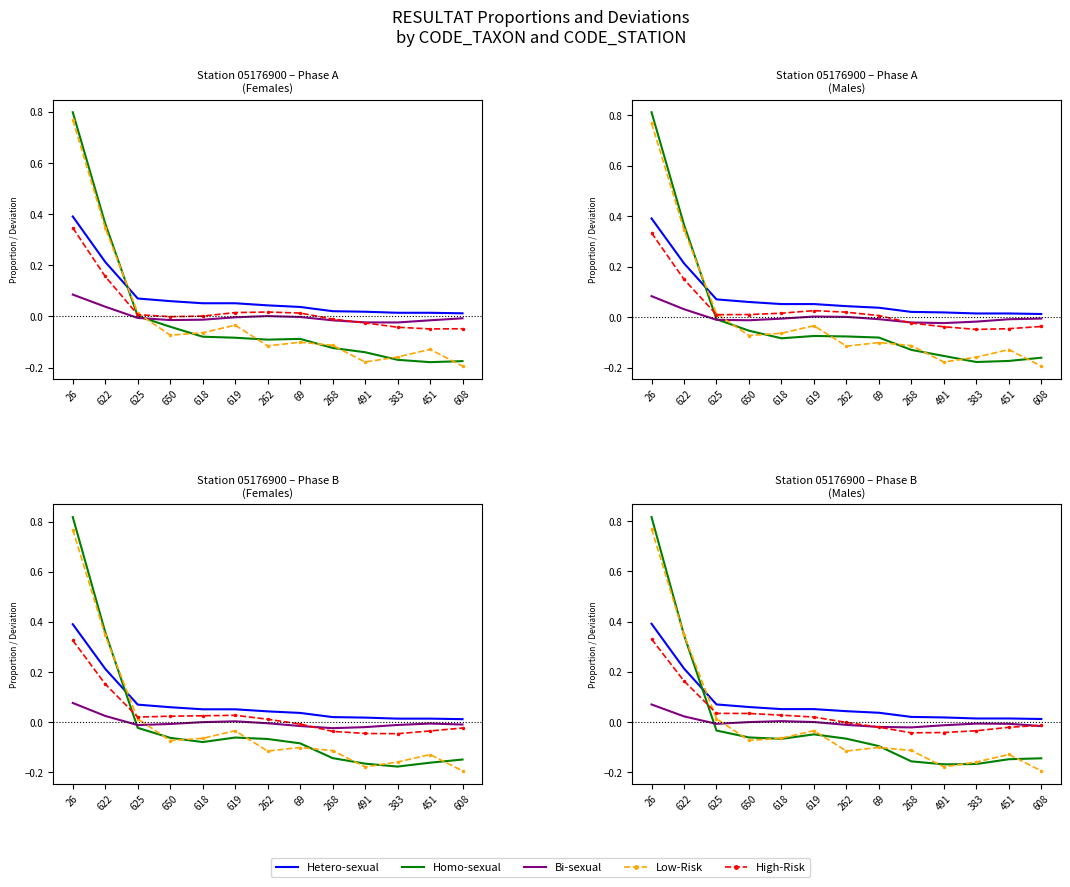

What are all the series names shown in the legend?

Hetero-sexual, Homo-sexual, Bi-sexual, Low-Risk, High-Risk